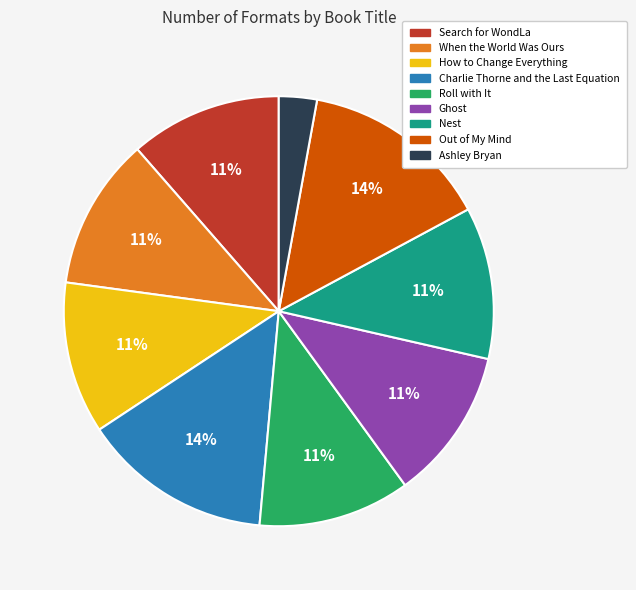

What is the smallest slice in the pie chart?

Ashley Bryan